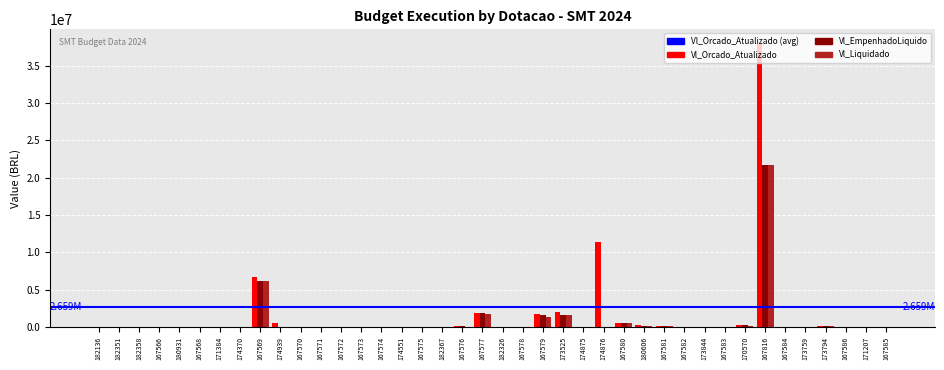

Between 174551 and 173525, which series saw the biggest shift?

Vl_Orcado_Atualizado